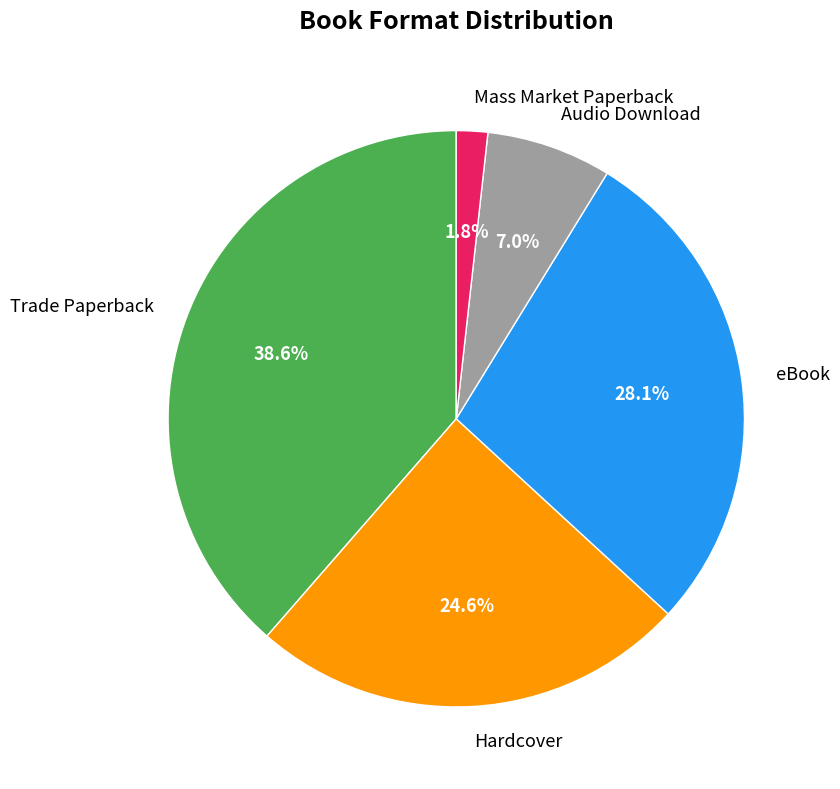

Does Mass Market Paperback represent more than half of the total?

No